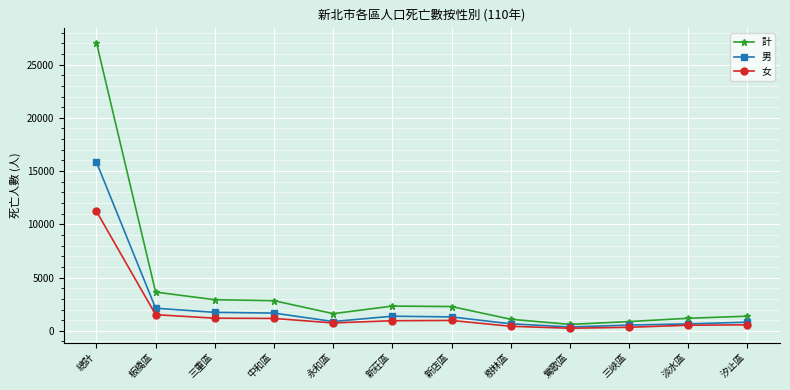

What is the sum of all 男 values?

27933